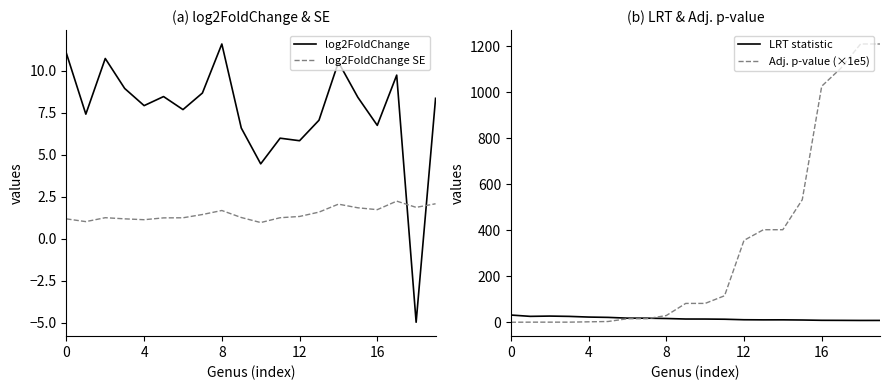

Reading right to left, list all the values displayed in this chart.

log2FoldChange: 8.4	-5.0	9.7	6.8	8.4	10.5	7.1	5.8	6.0	4.5	6.6	11.6	8.7	7.7	8.5	7.9	8.9	10.7	7.4	11.0
log2FoldChange SE: 2.1	1.9	2.2	1.7	1.8	2.1	1.6	1.3	1.3	1.0	1.3	1.7	1.4	1.2	1.2	1.1	1.2	1.3	1.0	1.2
LRT statistic: 8.0	7.9	8.3	8.5	9.8	10.6	10.5	11.0	13.2	14.0	14.1	16.3	17.8	18.0	21.2	22.6	25.6	26.9	25.7	31.5
Adj. p-value (×1e5): 1209.8	1209.8	1105.6	1026.3	533.0	402.4	402.4	356.0	115.3	82.0	82.0	29.3	15.3	15.3	3.4	2.0	0.5	0.5	0.5	0.1